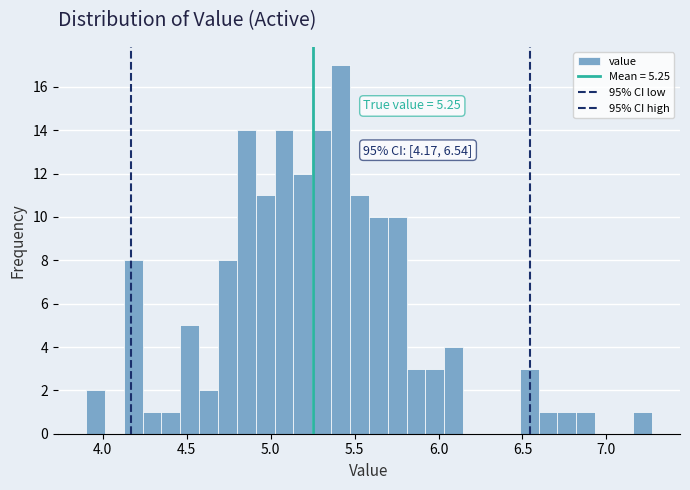

Around what value on the x-axis is the tallest bar? Give the approximate position of its centre, as read against the axis.

5.40